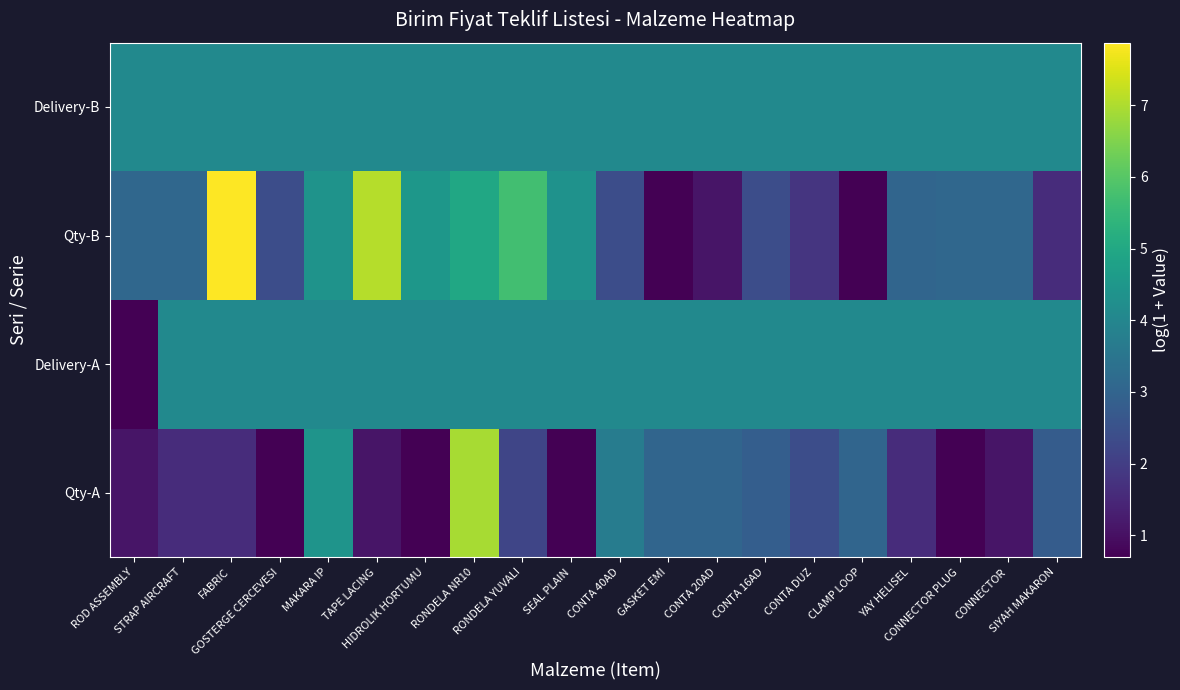

Rank the series at GOSTERGE CERCEVESI from highest to lowest value.

Delivery-A, Delivery-B, Qty-B, Qty-A